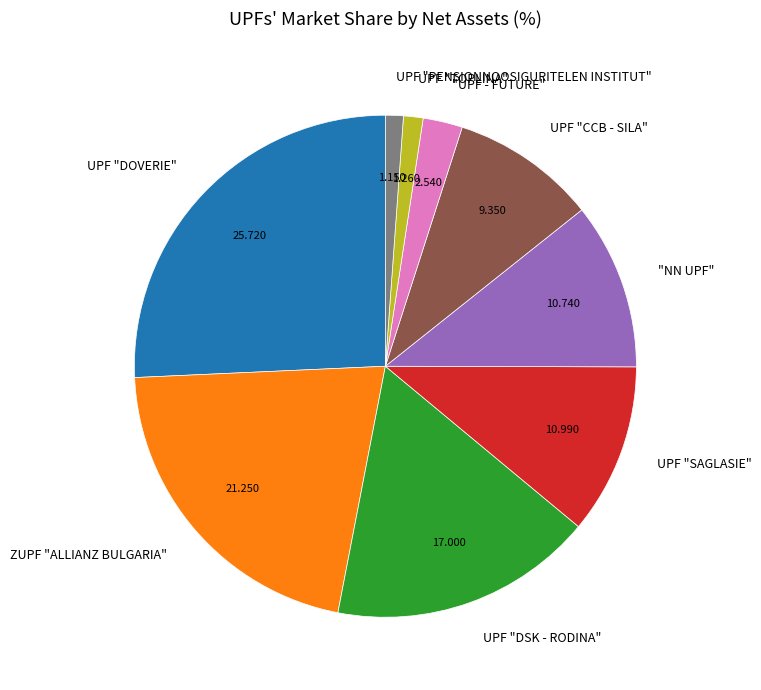

Which category has the biggest portion of the pie?

UPF "DOVERIE"